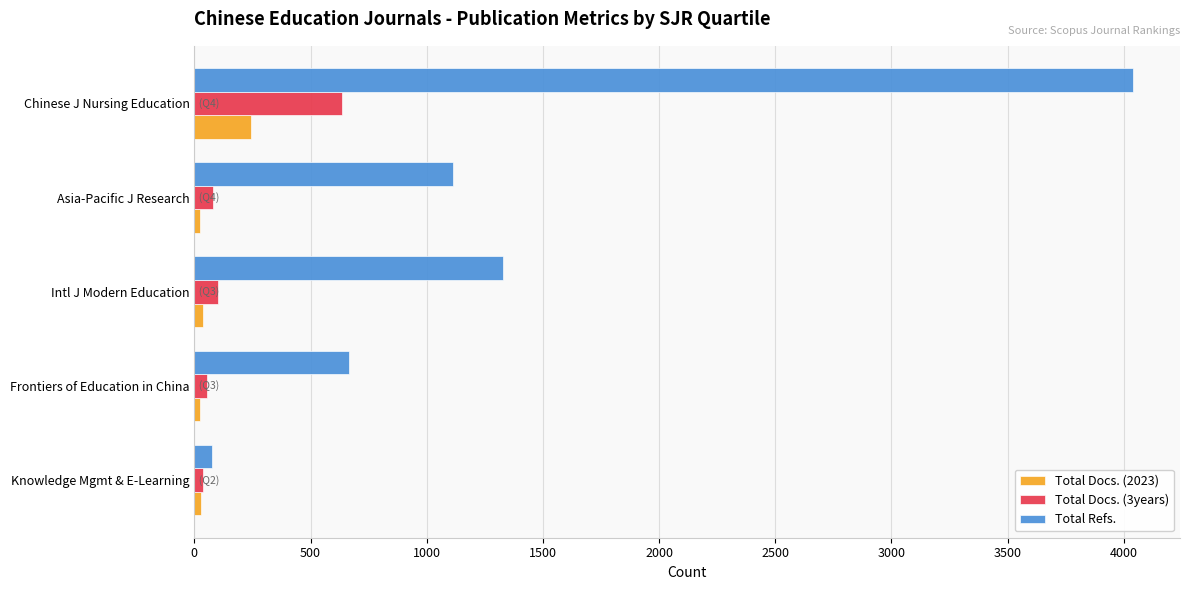

What is the sum of all Total Refs. values?

7228